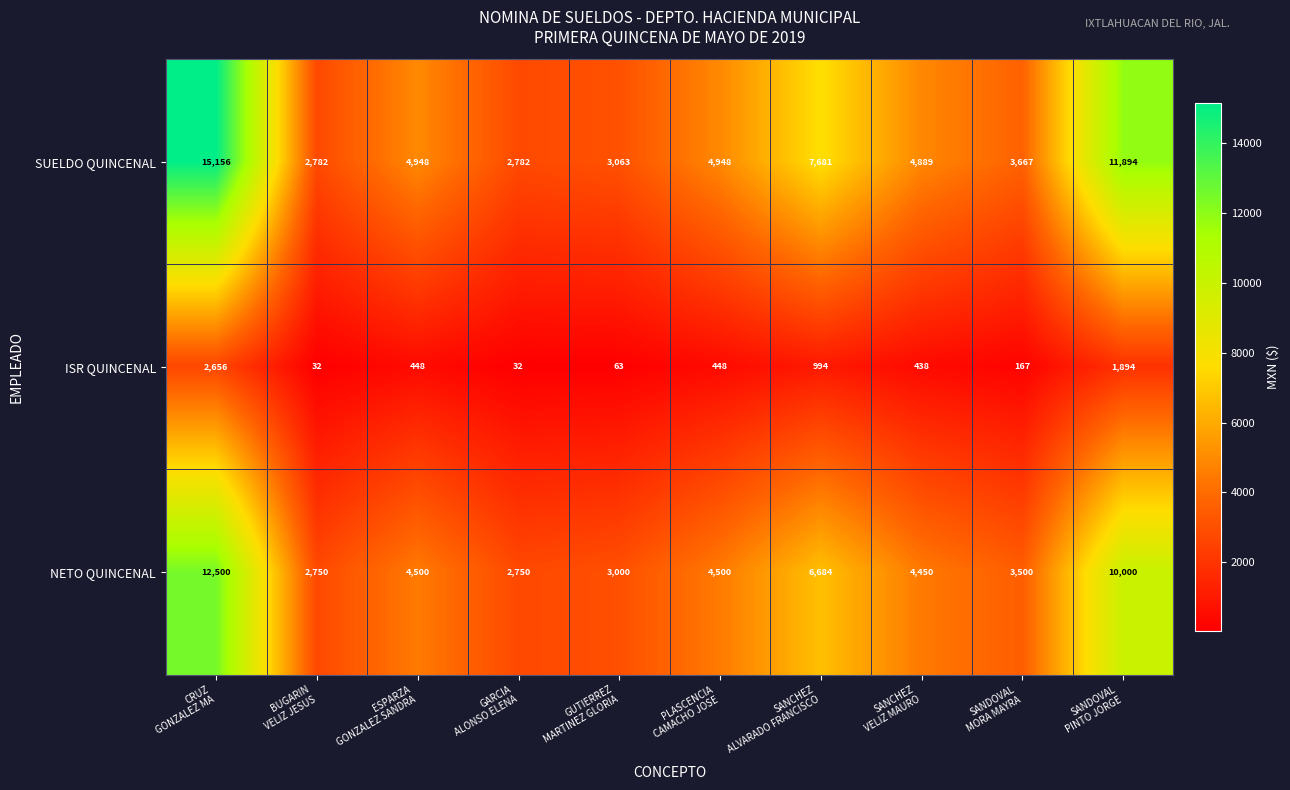

Which series has the widest spread of values?

SUELDO QUINCENAL